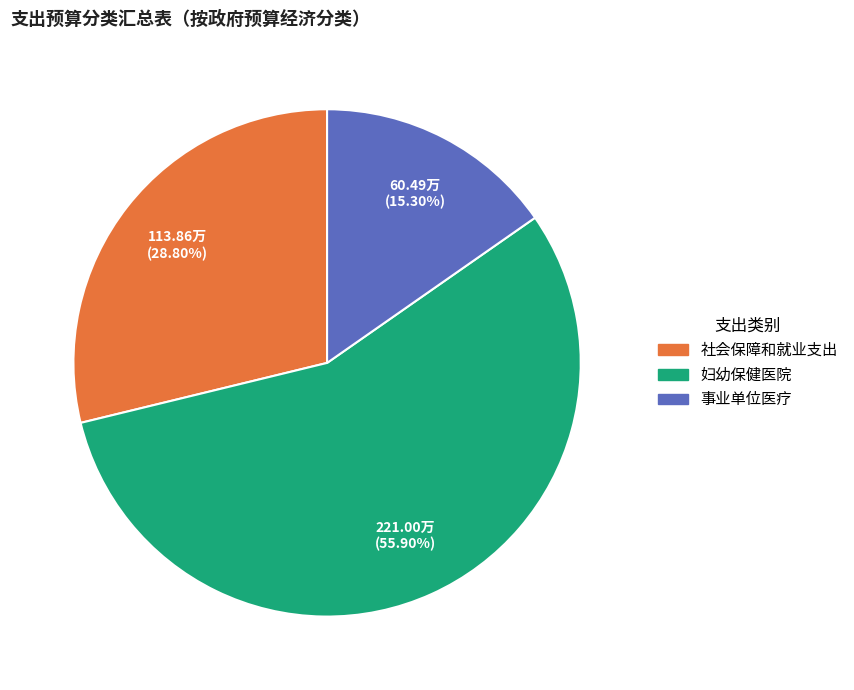

Rank the categories by value from highest to lowest.

妇幼保健医院, 社会保障和就业支出, 事业单位医疗